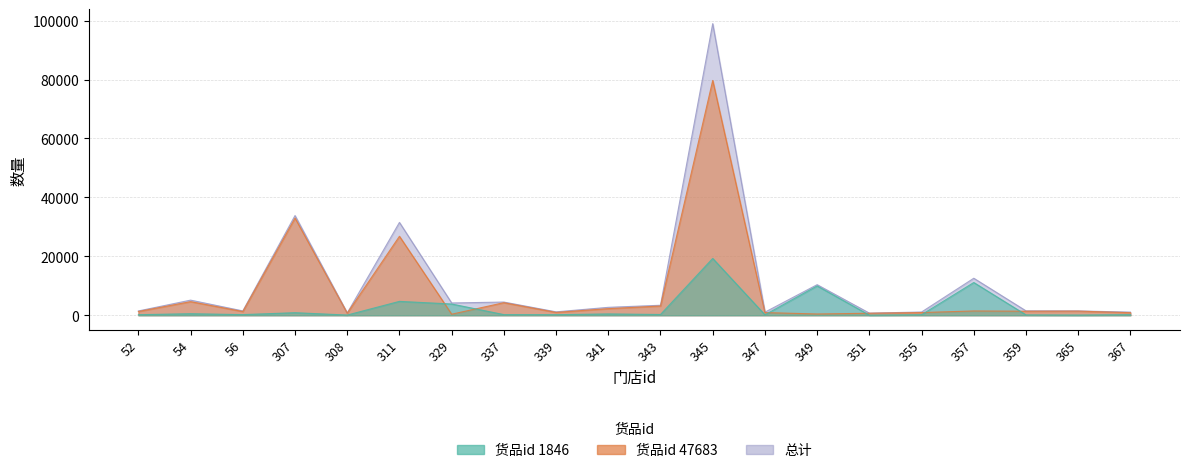

What are all the series names shown in the legend?

1846, 47683, total